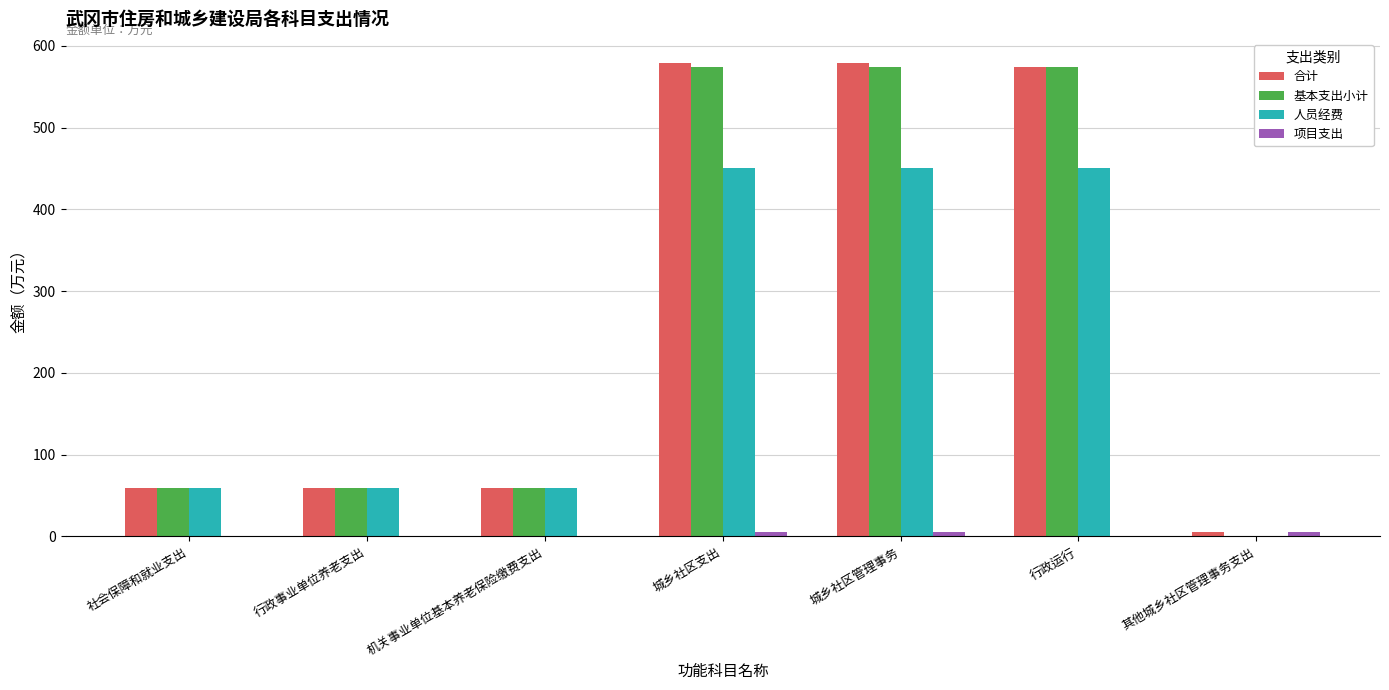

What is the maximum value for 基本支出小计?

574.6